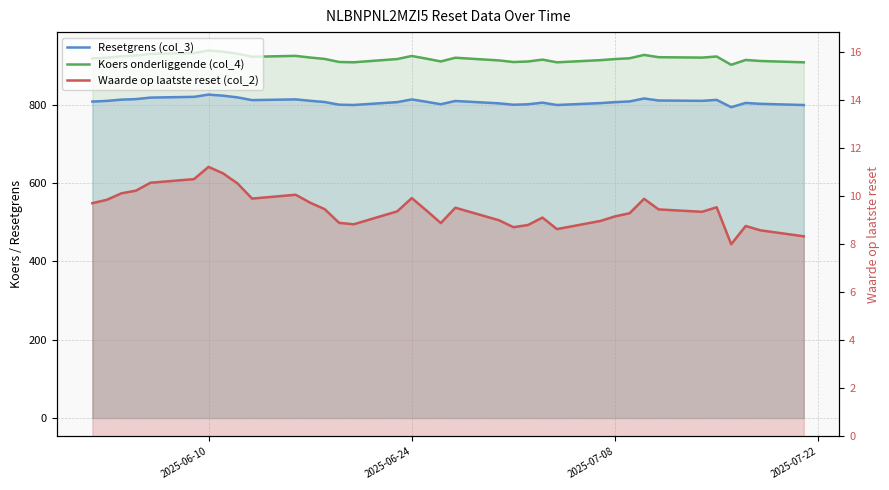

How many lines are shown in the chart?

3